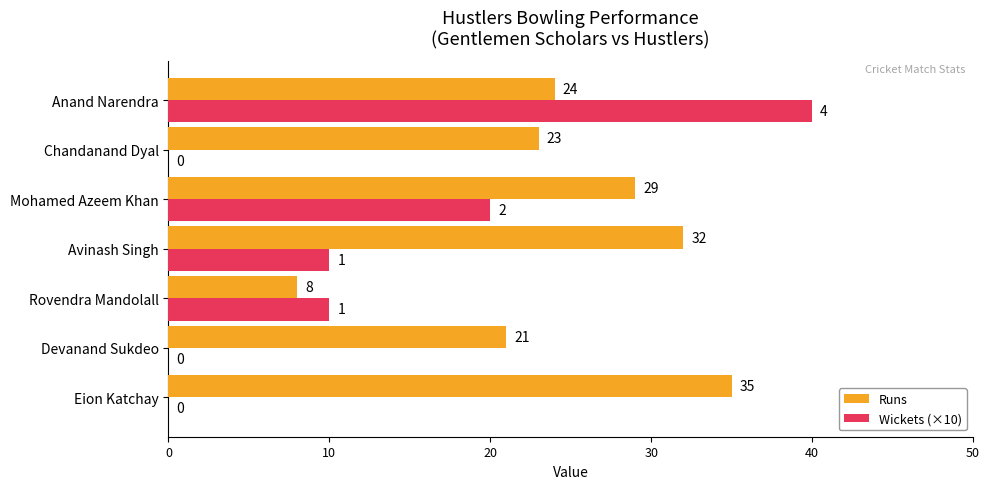

Between Rovendra Mandolall and Avinash Singh, which series saw the biggest shift?

Runs